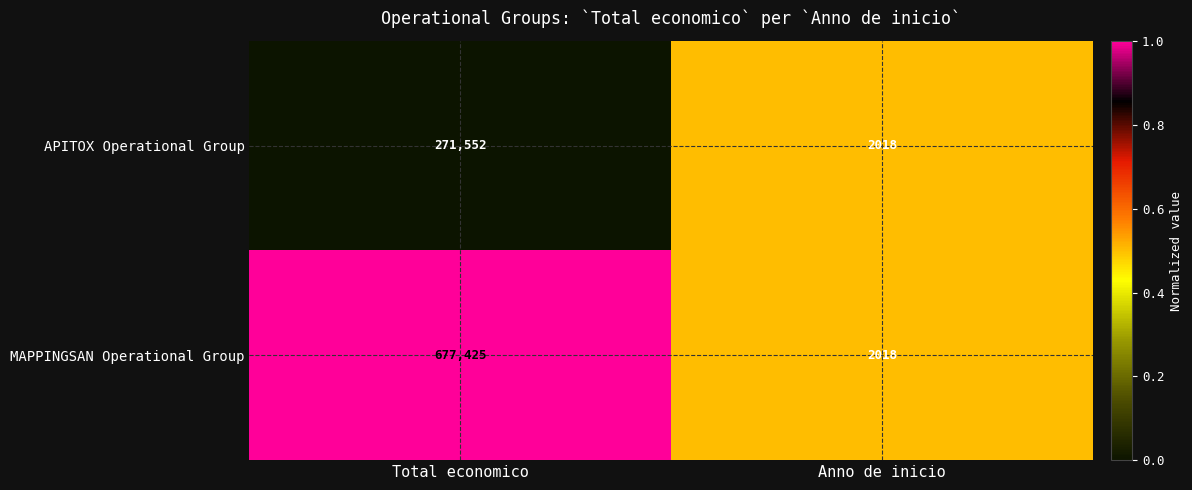

Count the number of data series in this chart.

2